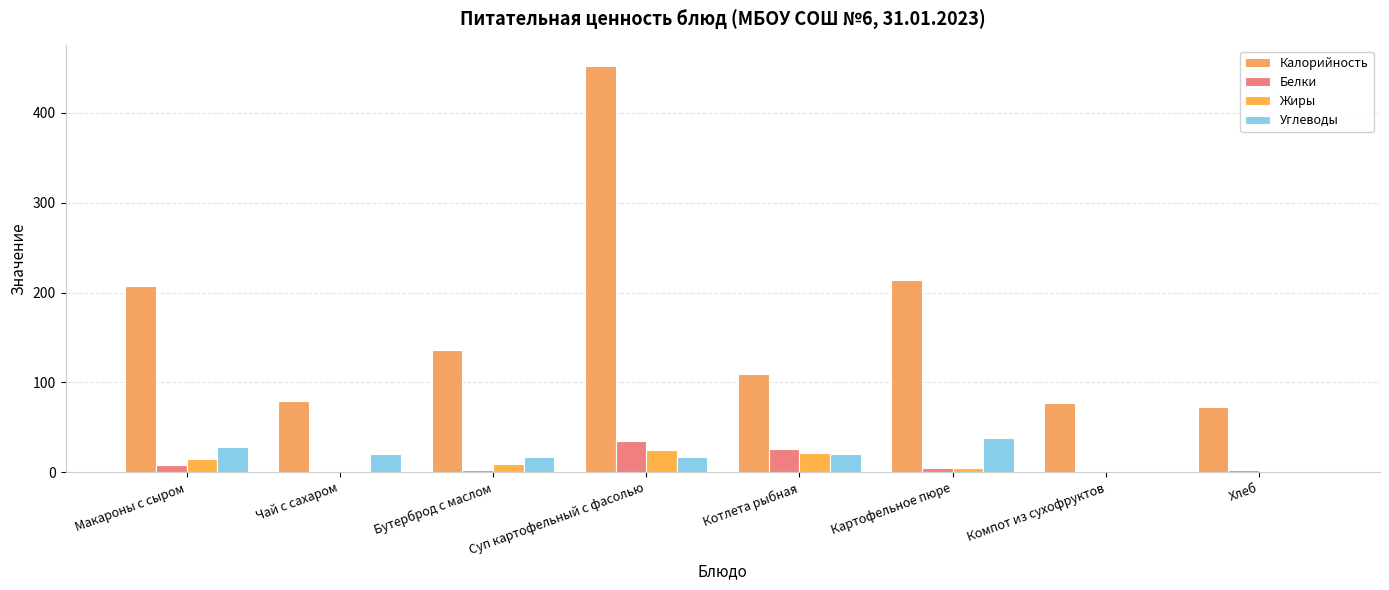

What is the value of the Углеводы bar at the 3rd from the left?

17.0